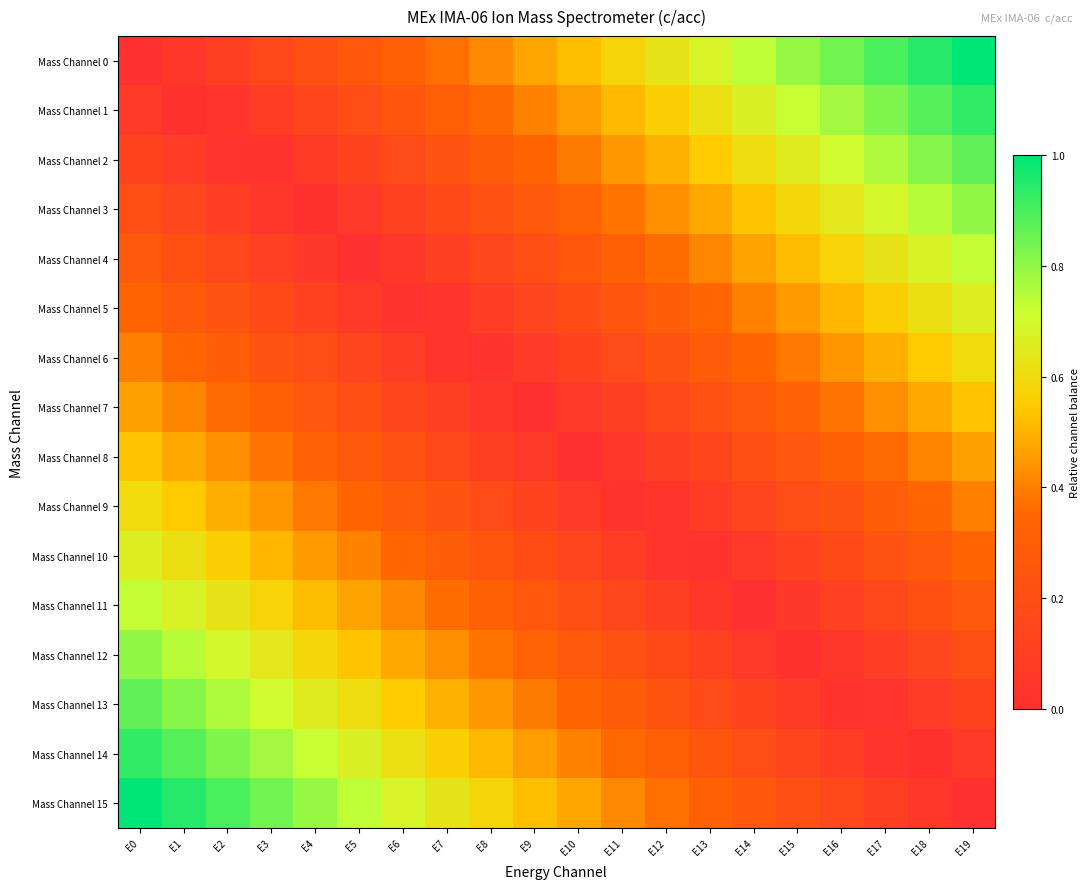

At how many categories does at least one series exceed 0?

20